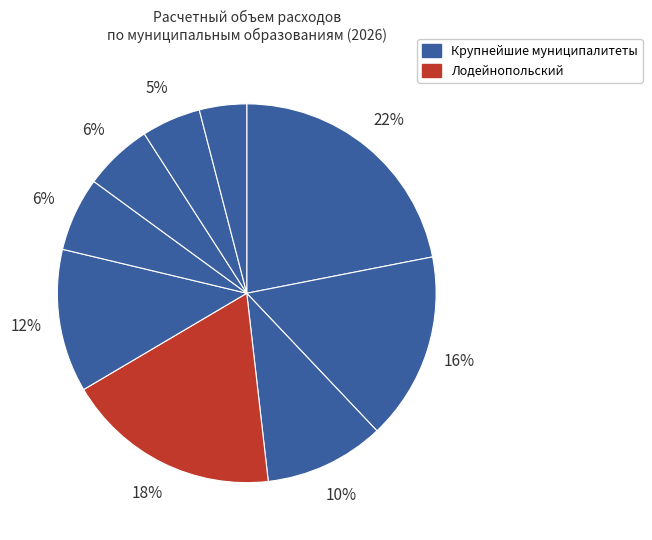

How many slices are in this pie chart?

9